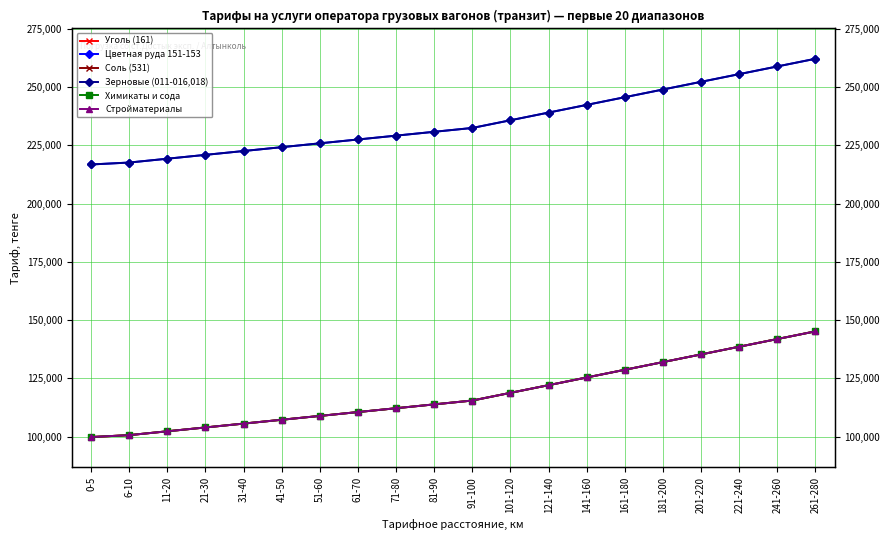

What is the label of the 2nd point from the left?

6-10